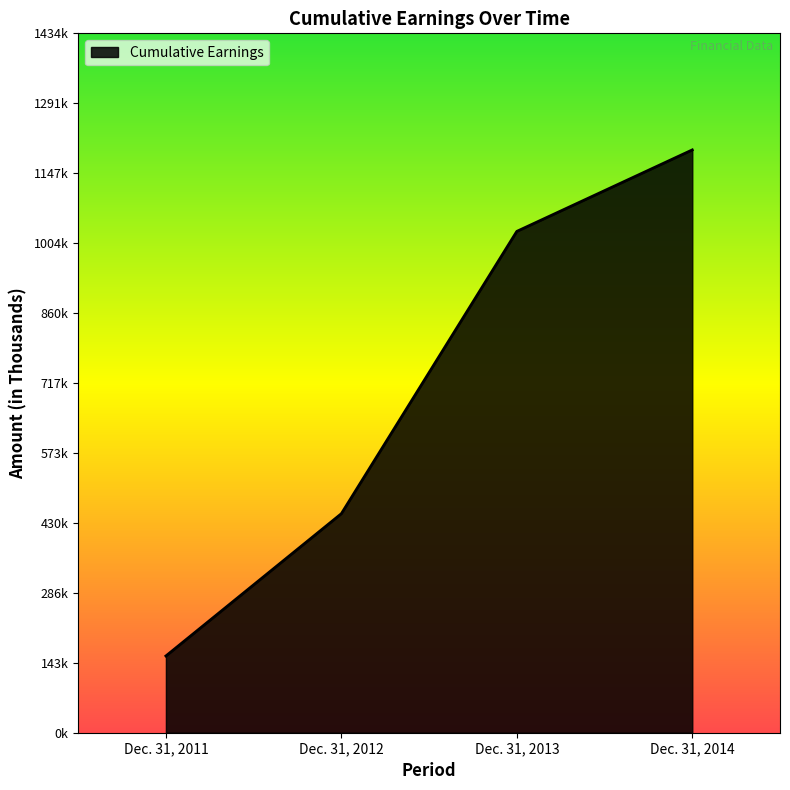

What is the ratio of the value at Dec. 31, 2014 to the value at Dec. 31, 2012?

2.7